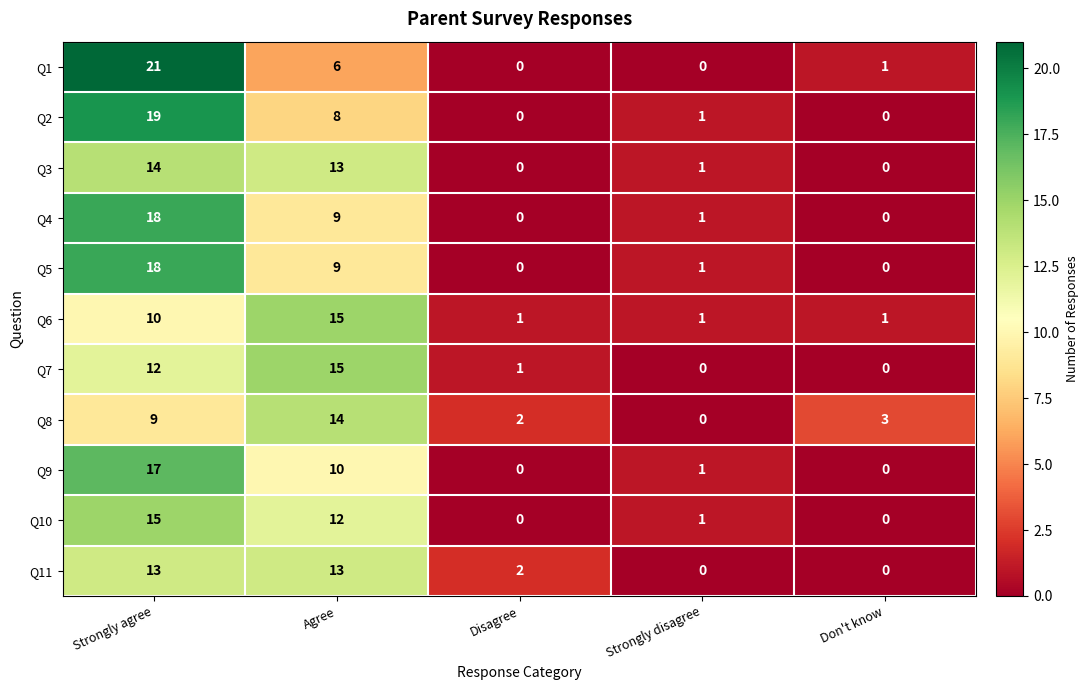

What is the sum of the Q10 values at Strongly agree and Strongly disagree?

16